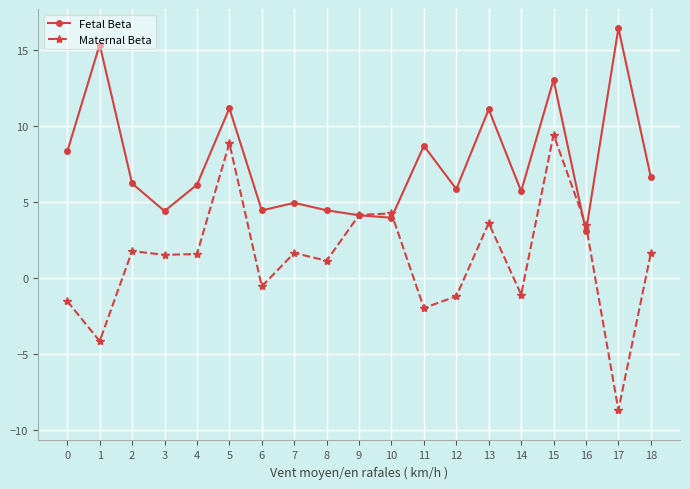

Does the chart have visible grid lines?

Yes